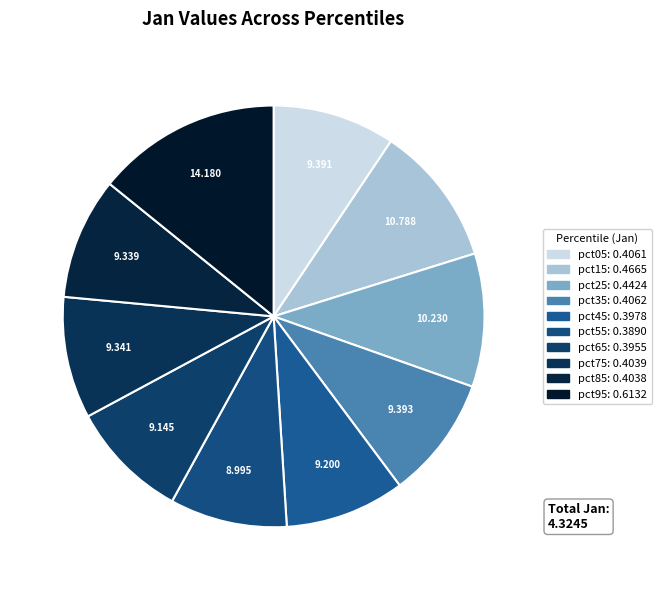

How many segments does this pie chart have?

10